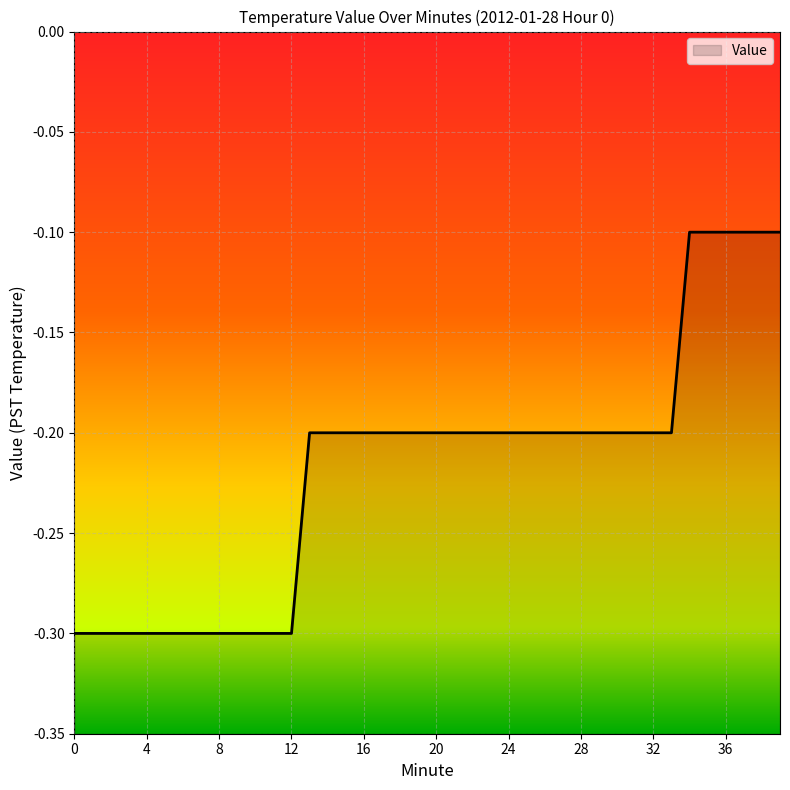

Which category has the highest value across all series?

34